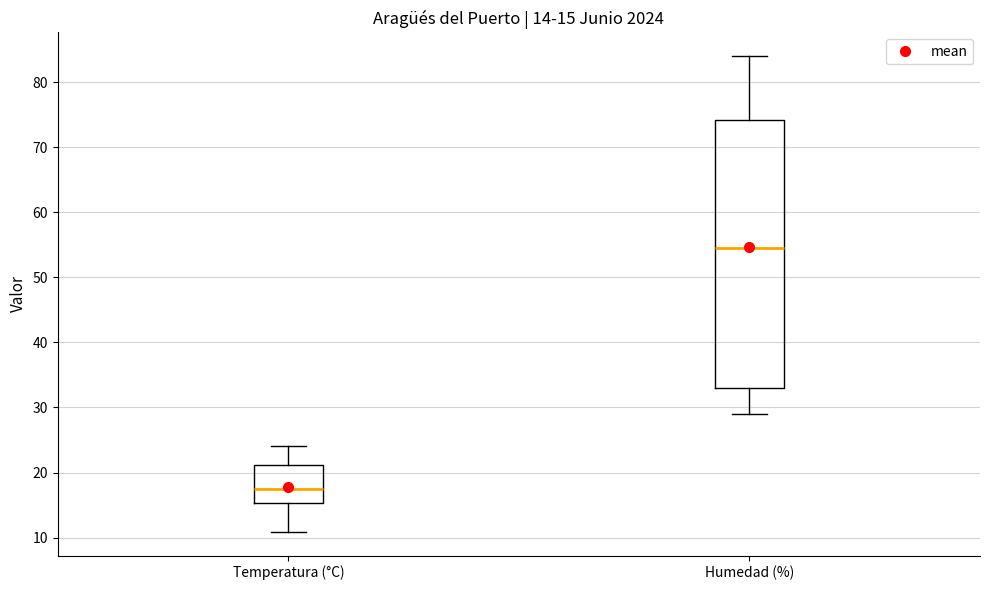

Which box has the lowest median line?

Temperatura (°C)